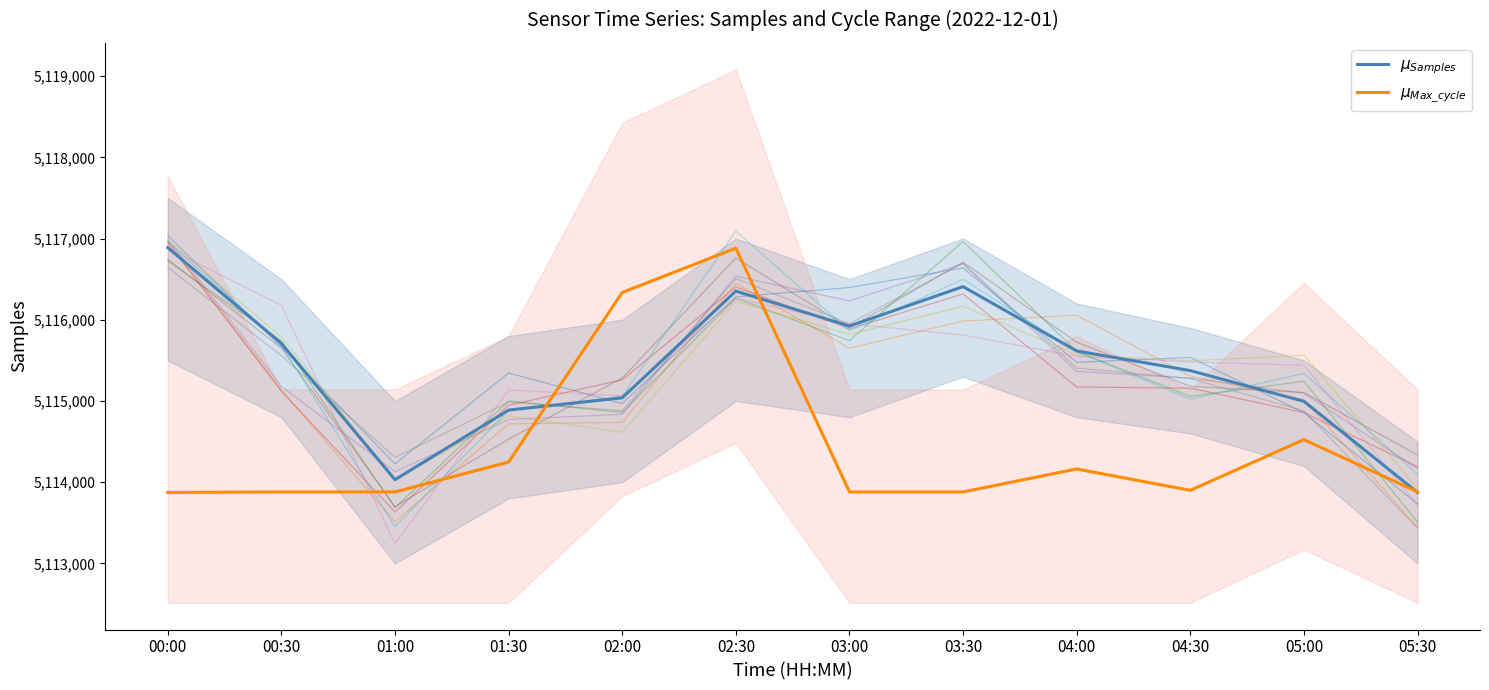

At which label does $\mu_{Max\_cycle}$ reach its minimum?

00:00